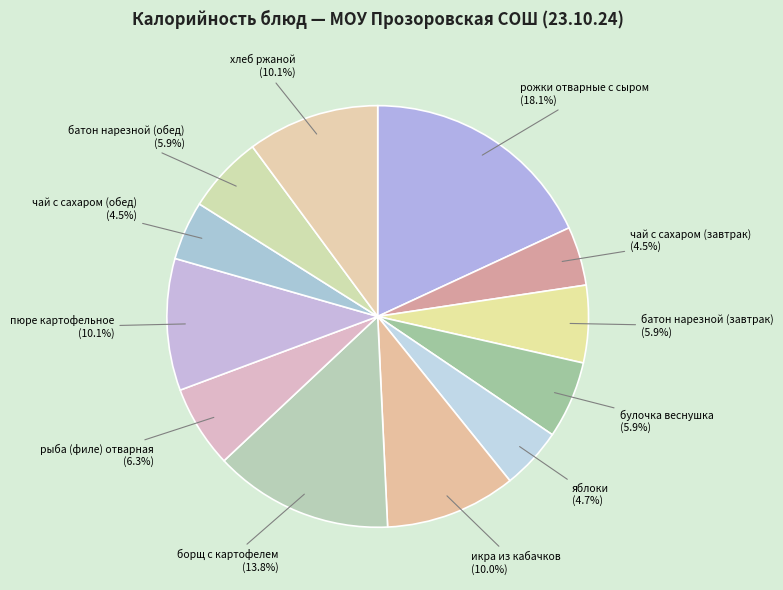

To the nearest percent, what portion does борщ с картофелем represent?

14%